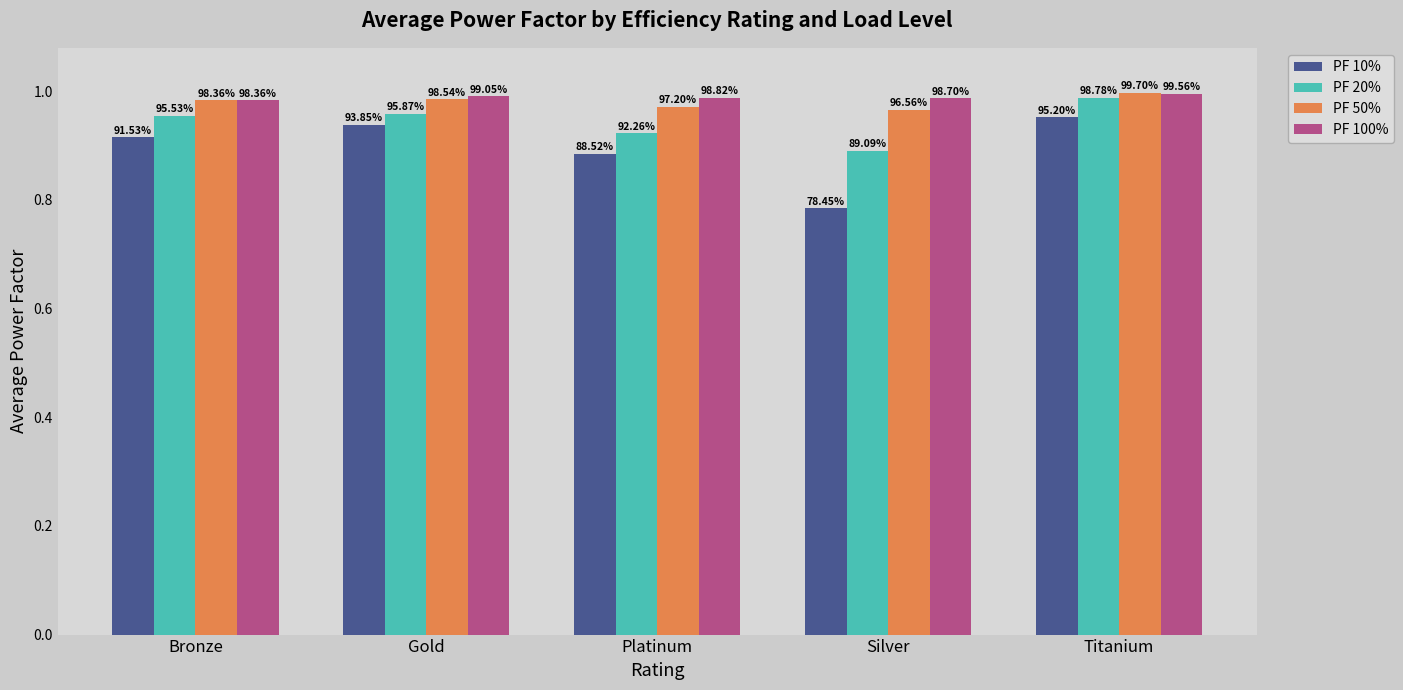

The PF 50% series shows 1.0 at Silver. True or false?

True